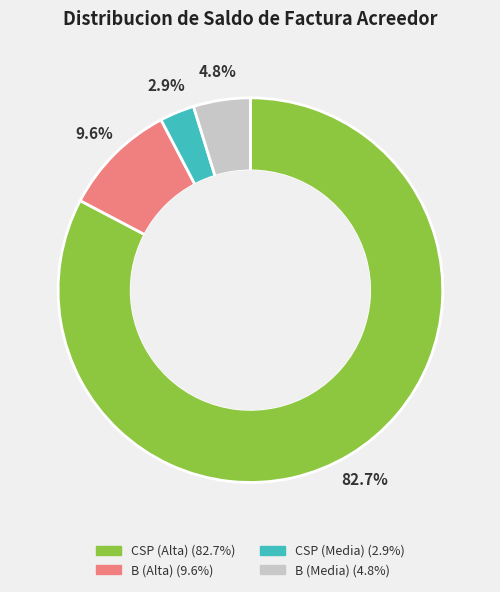

Count the number of slices in the pie.

4